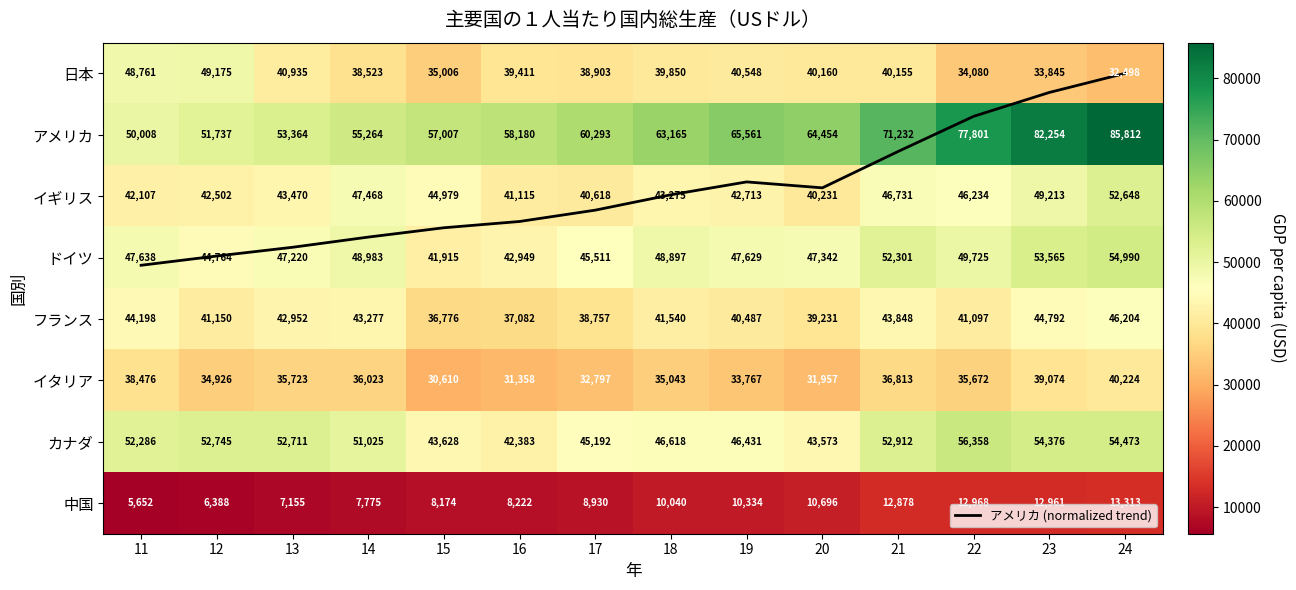

Which series has the largest total across all categories?

アメリカ